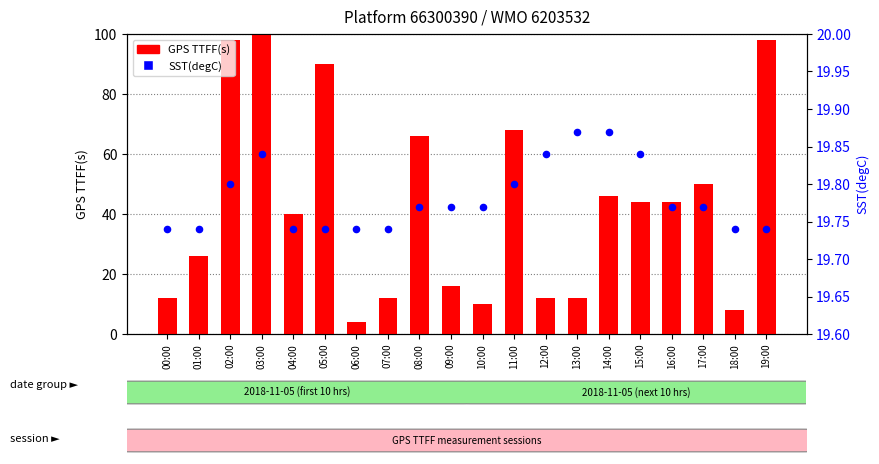

Which series contains the lowest Y value?

GPS TTFF(s)